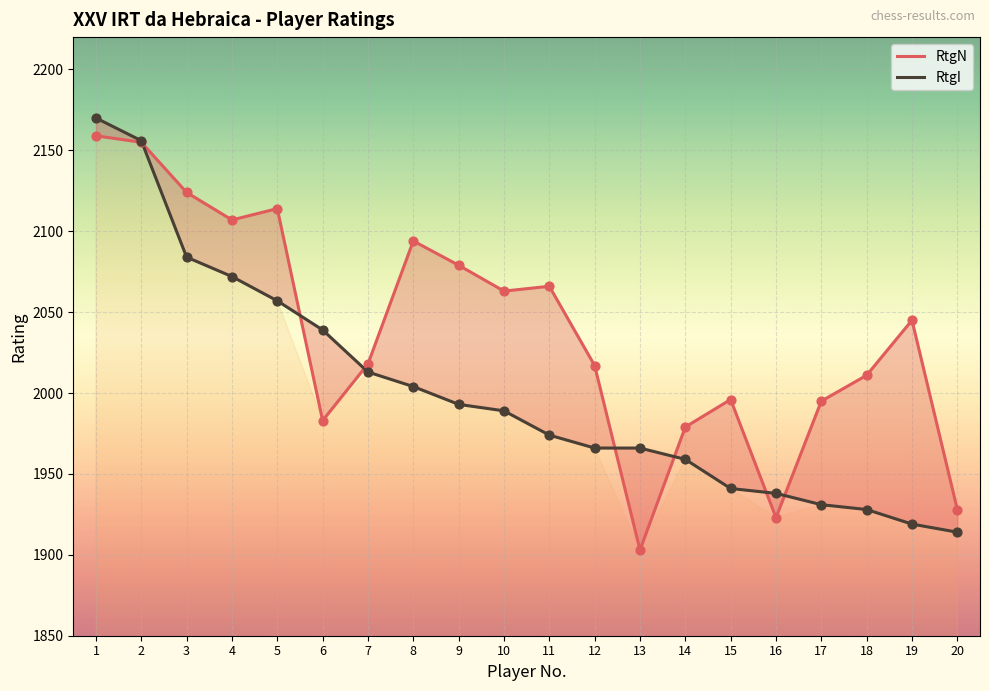

Which series contains the lowest Y value?

RtgN